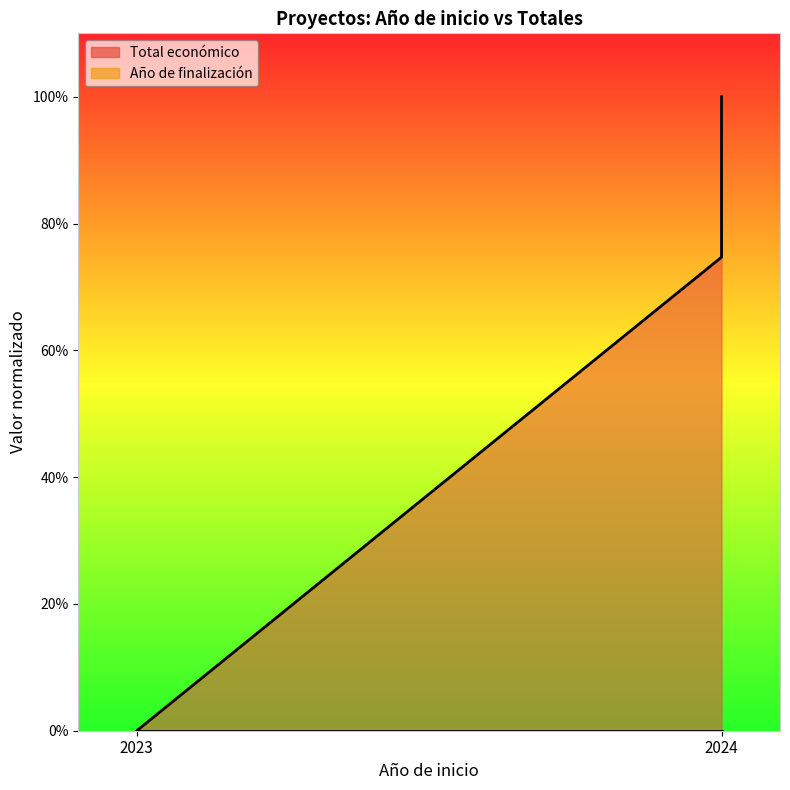

Reading left to right, what are all the values shown in this chart?

0.0	0.7	1.0